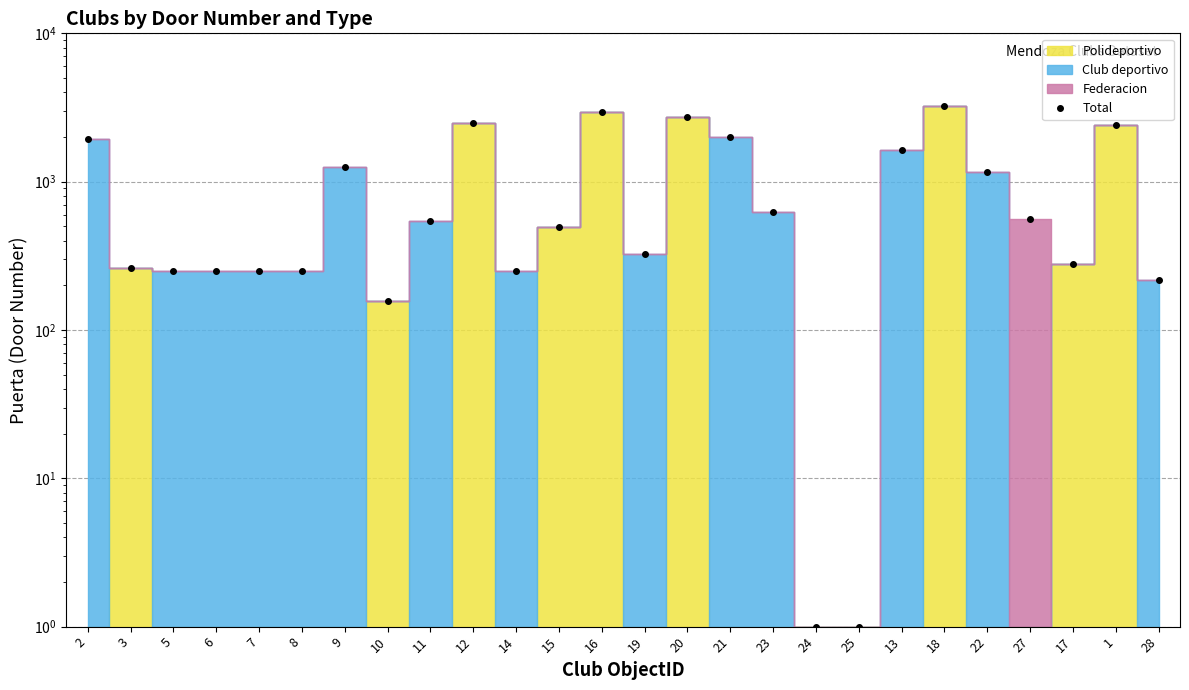

How many lines are shown in the chart?

1